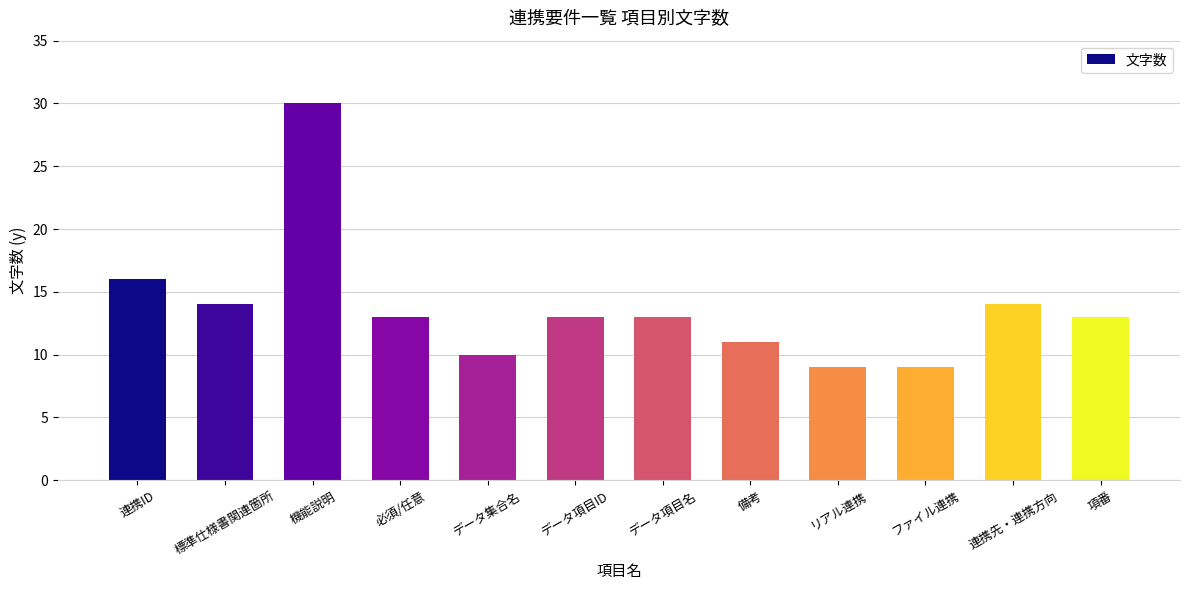

Are the bars grouped side by side (vs. stacked)?

No